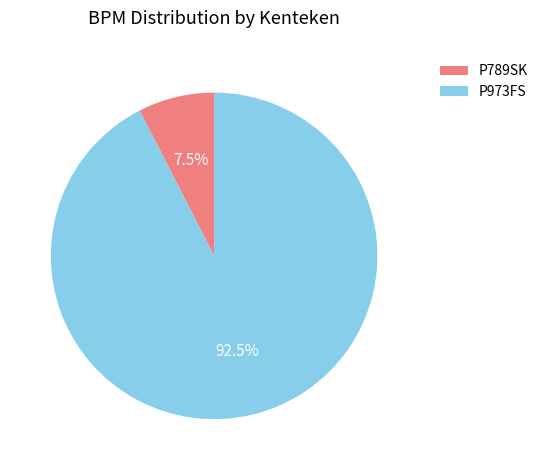

What is the total percentage of P973FS and P789SK?

100.0%